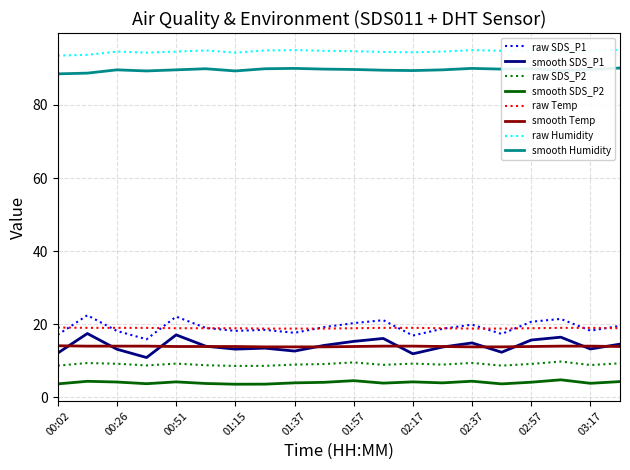

What is the greatest value displayed?

95.1